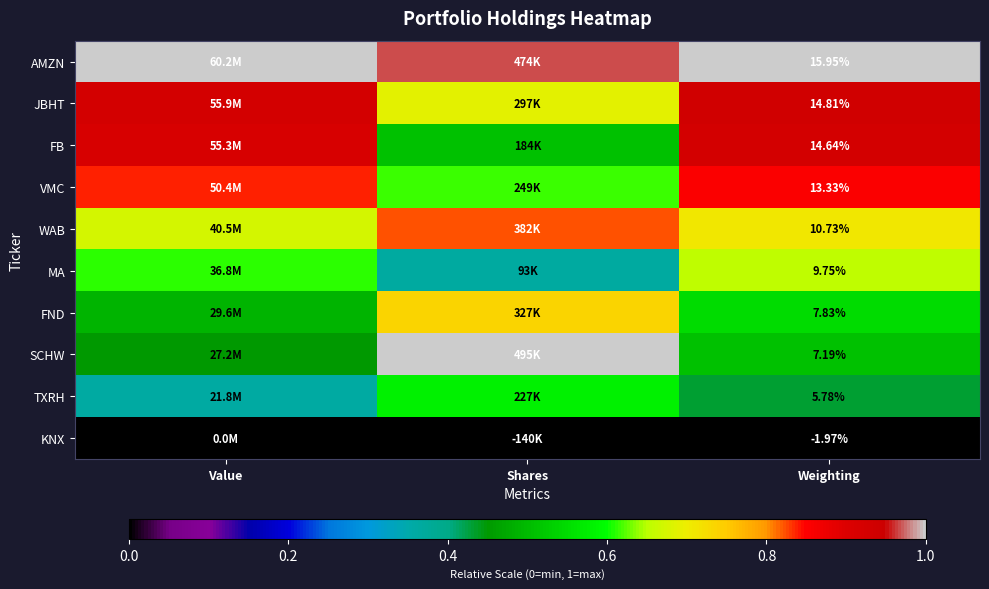

What is the difference between the maximum and minimum values in the TXRH series?

0.2